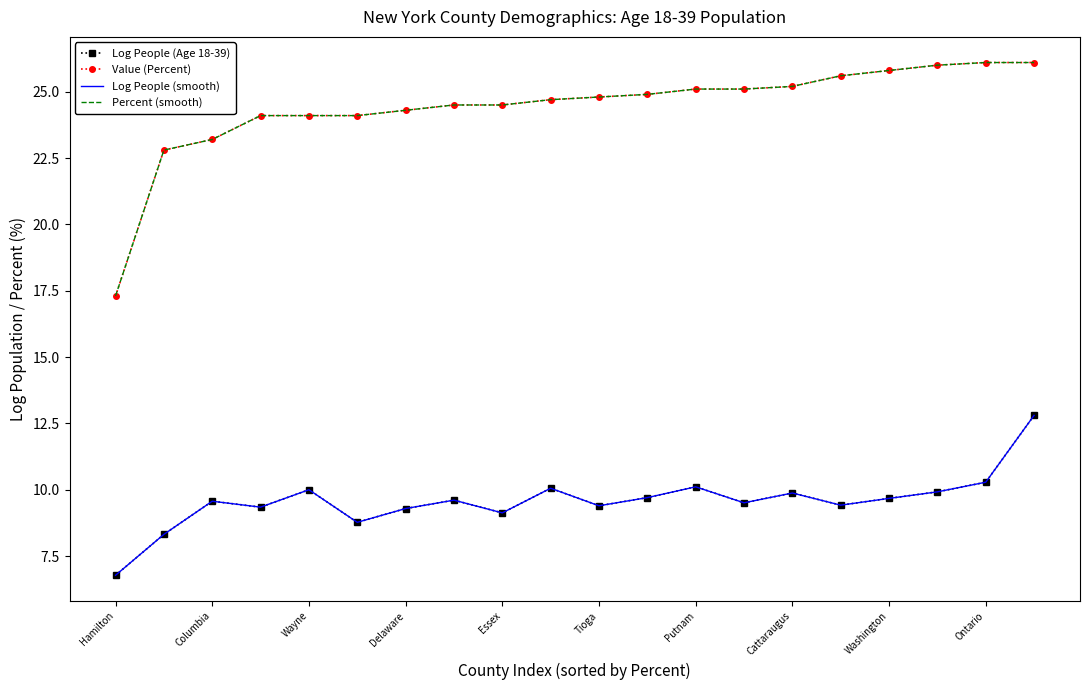

How many data points does each series have?

20